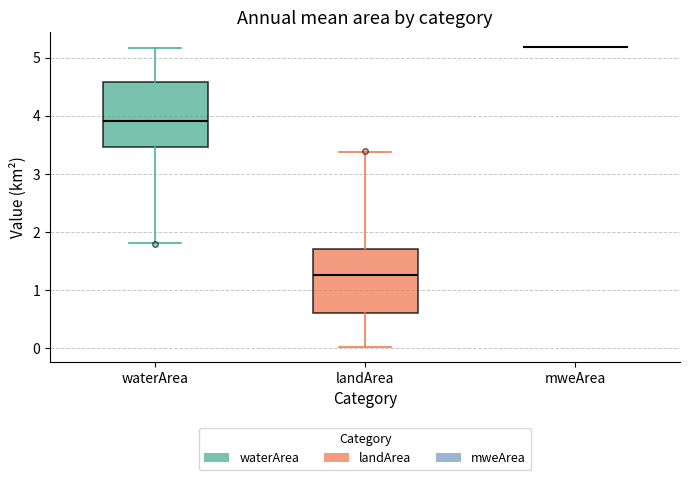

Reading left to right, transcribe this box plot: for each box, give where its median line is, the range the box spans, and where its two whiskers end, as read against the y-axis. The values are not printed on the chart, so give them approximately, as read against the axis.

waterArea: median 3.9, box 3.5 to 4.6, whiskers 1.8 to 5.2
landArea: median 1.3, box 0.6 to 1.7, whiskers 0.0 to 3.4
mweArea: box collapsed to a line at 5.2, whiskers 5.2 to 5.2